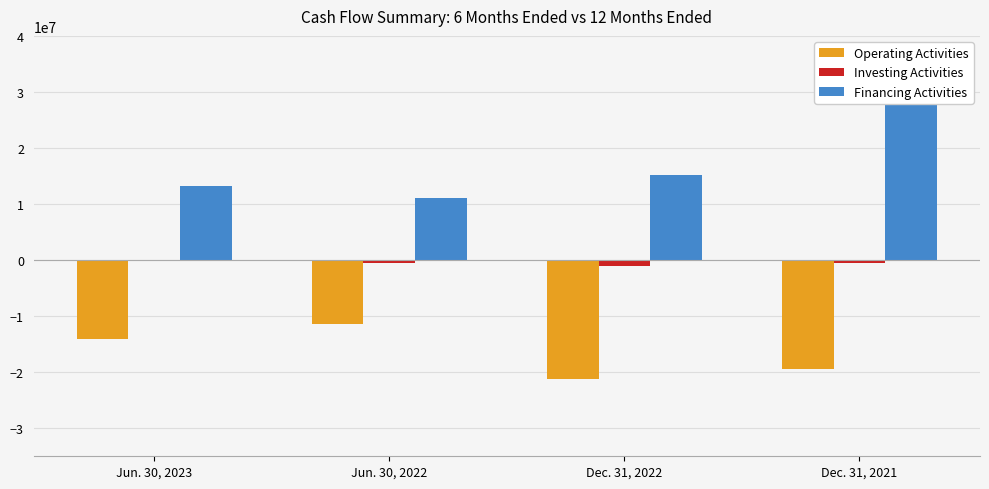

At which label does Operating Activities first exceed -14165552?

Jun. 30, 2022